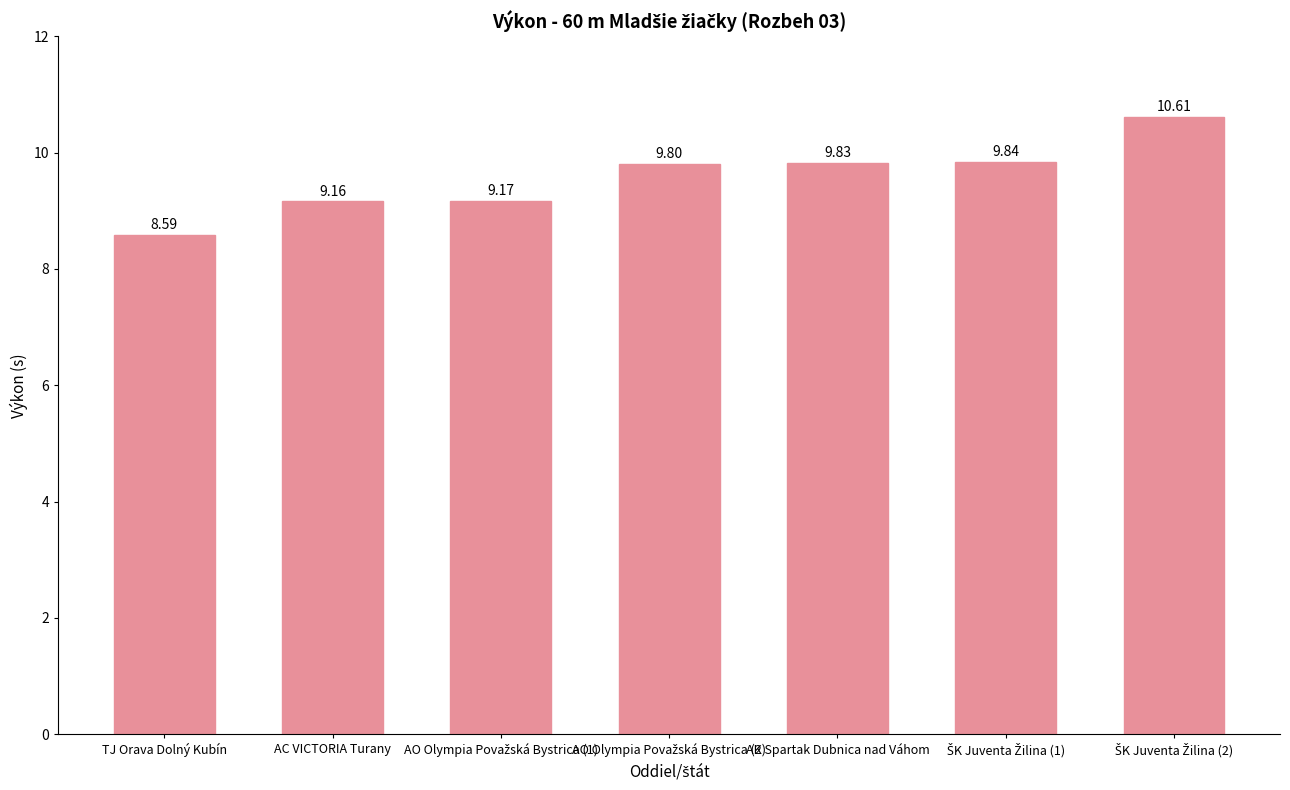

What is the maximum value shown in the chart?

10.6